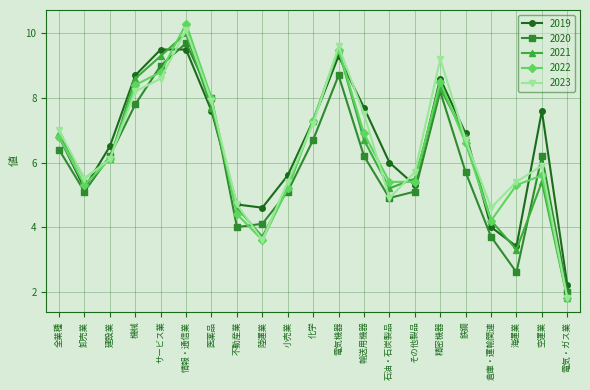

At which label does 2022 reach its minimum?

電気・ガス業